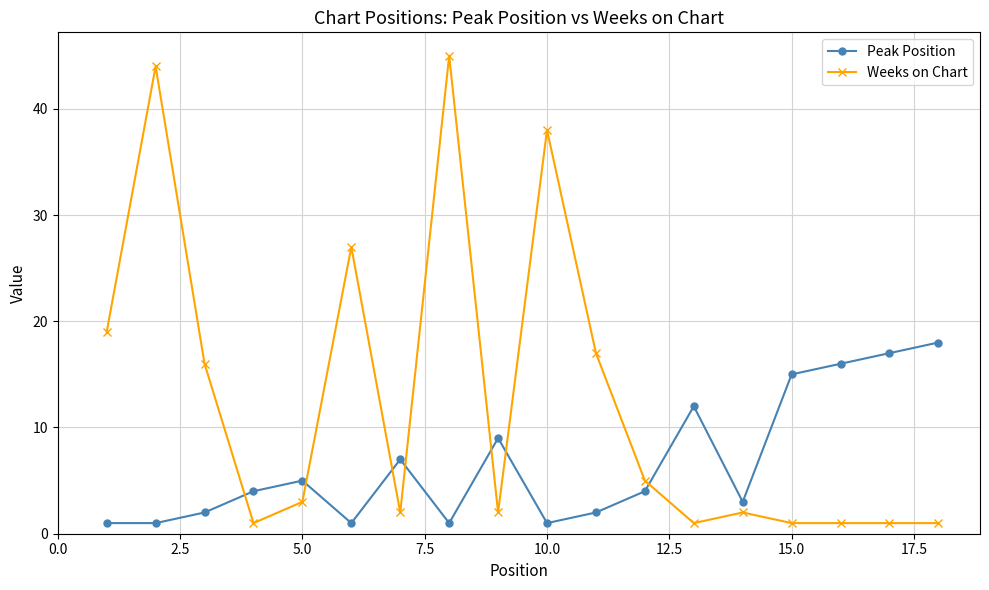

At how many categories does at least one series exceed 24?

4